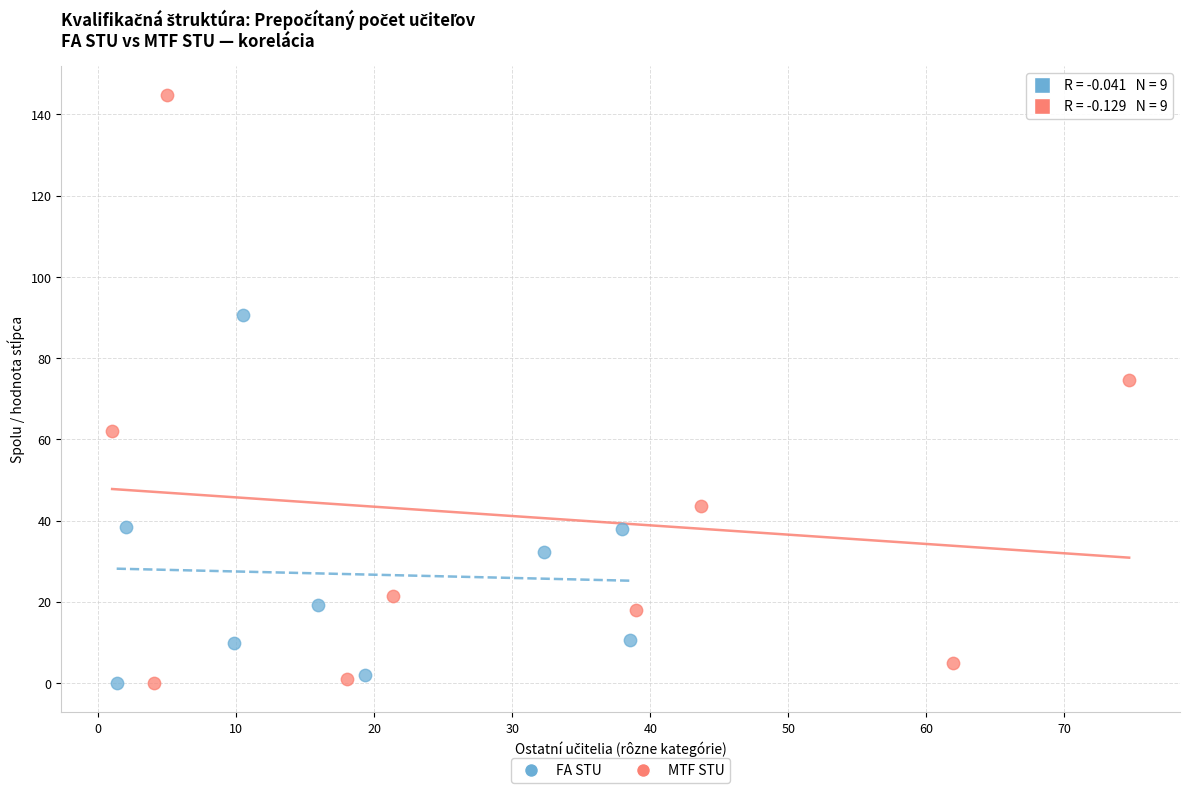

Which series has the widest spread of Y values?

MTF STU